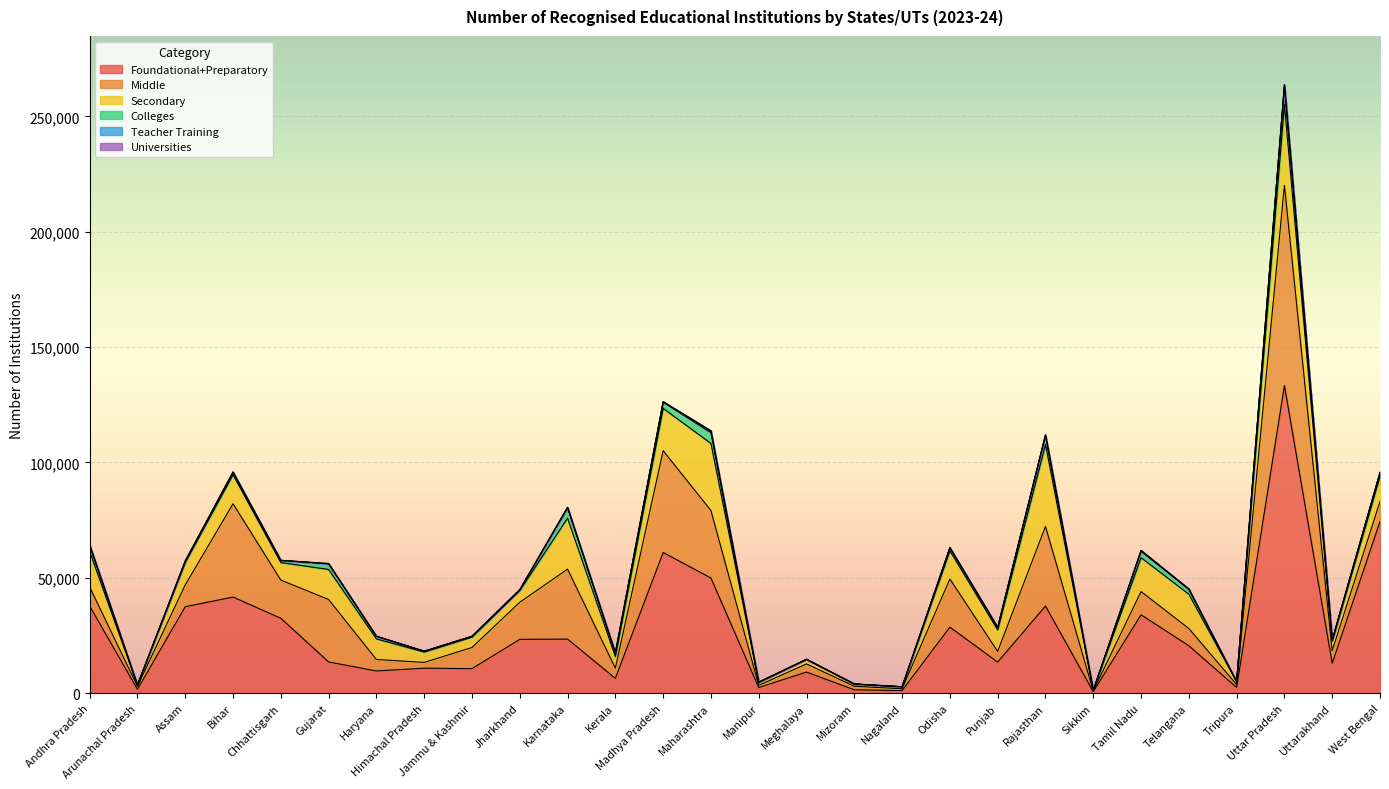

What is the value of the Secondary point at the 14th from the left?

29079